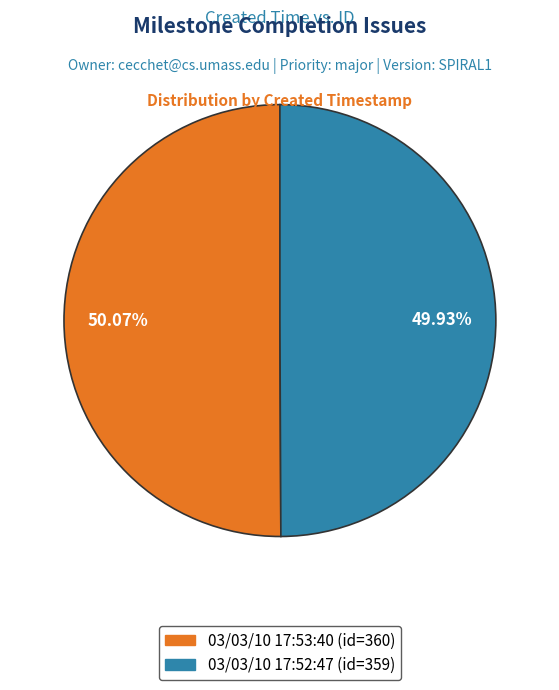

Combined, do 03/03/10 17:53:40 and 03/03/10 17:52:47 account for over 50%?

Yes